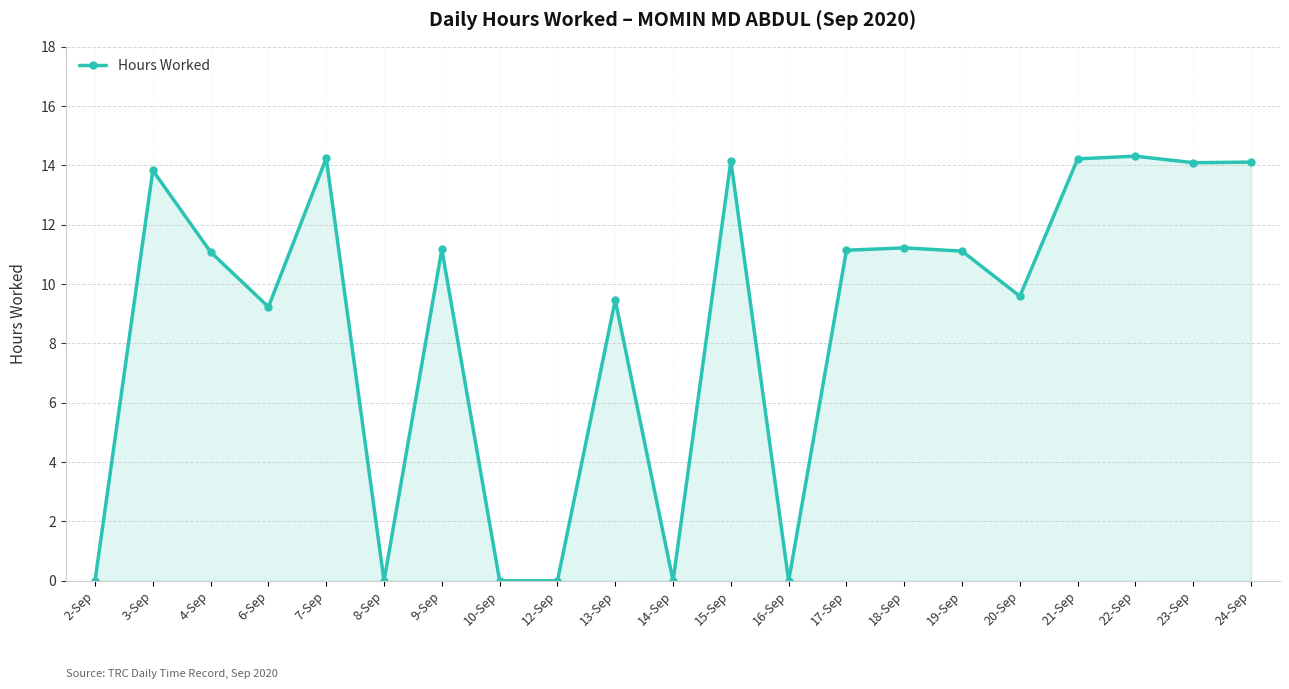

Count the number of data series in this chart.

1